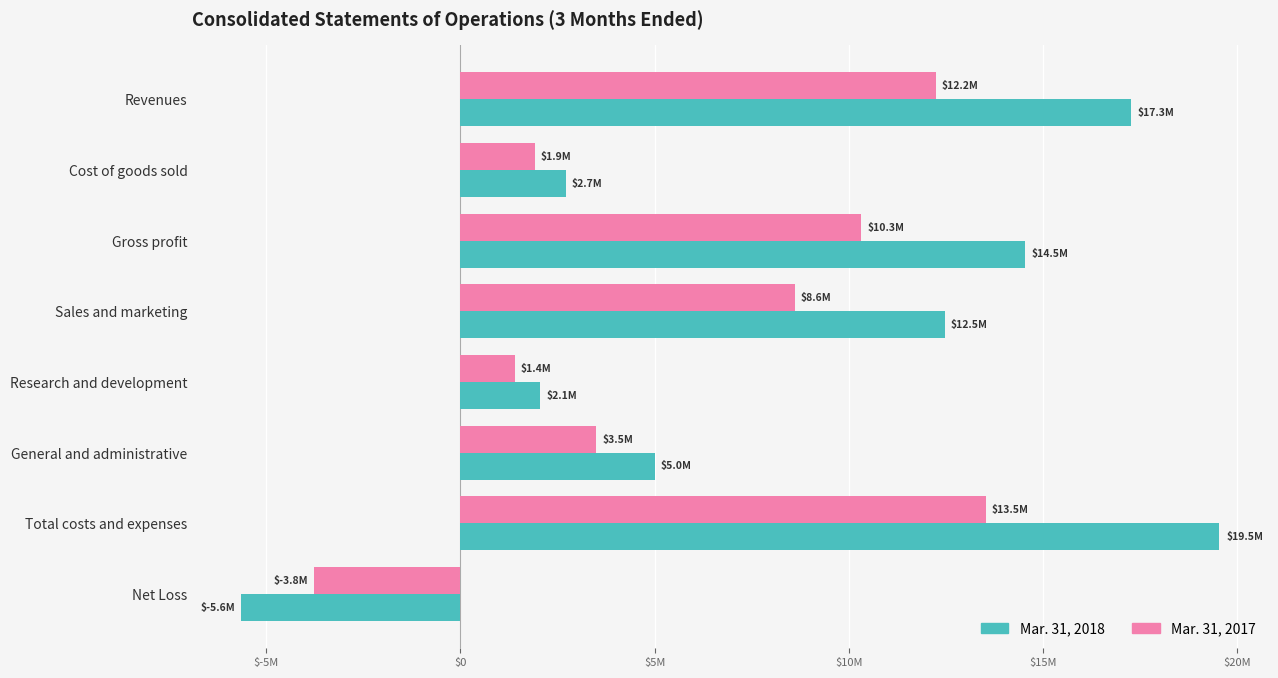

Which category has the lowest value in the Mar. 31, 2018 series?

Net Loss